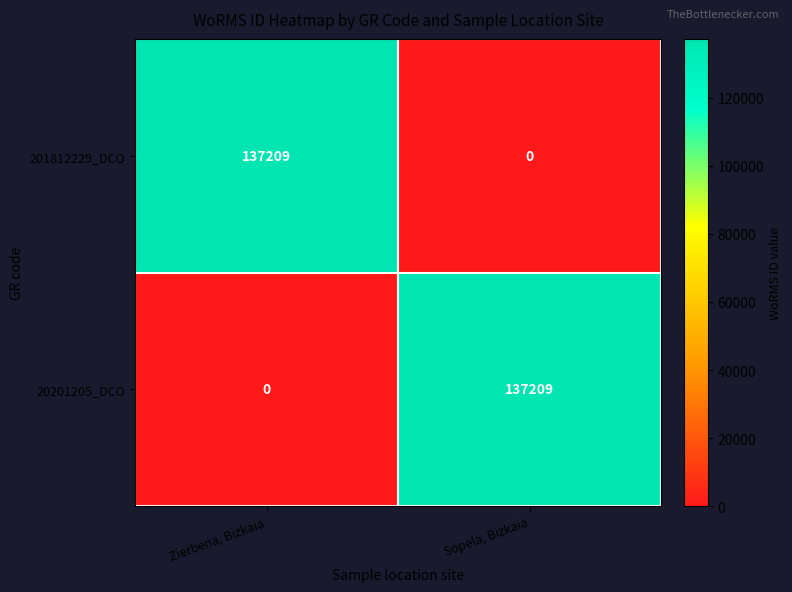

Reading left to right, list all the values displayed in this chart.

201812229_DCO: 137209	0
20201205_DCO: 0	137209